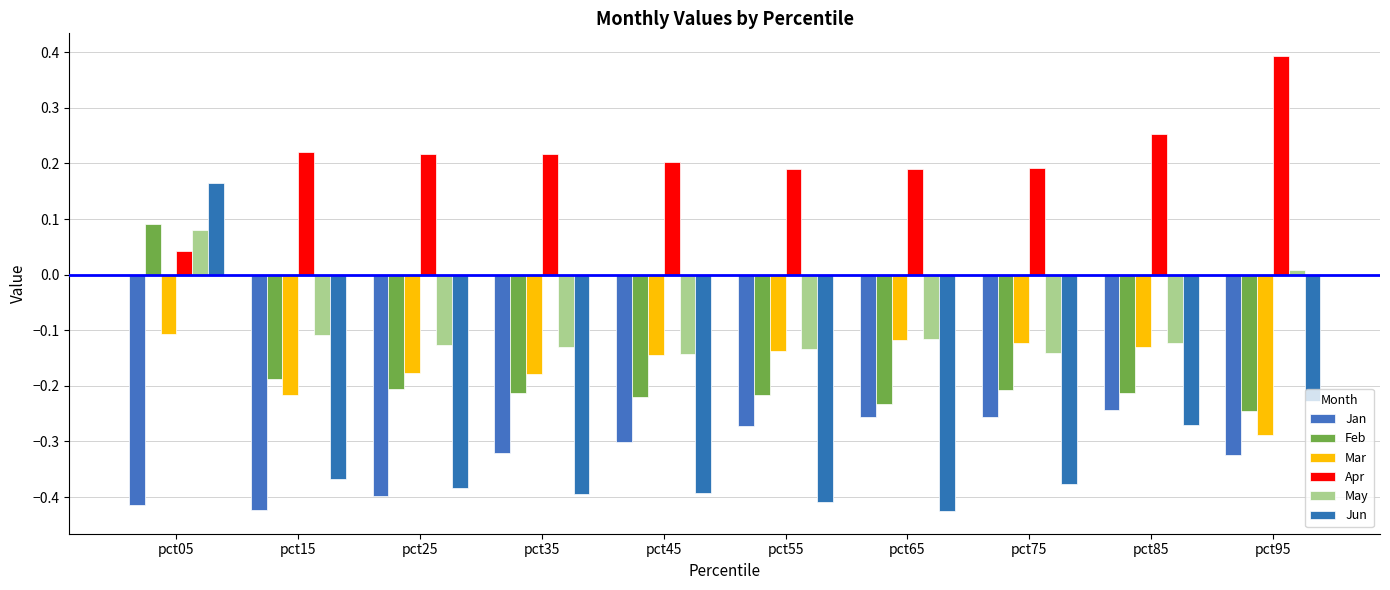

Is the value of Jun at pct15 greater than the value of Jan at pct75?

No